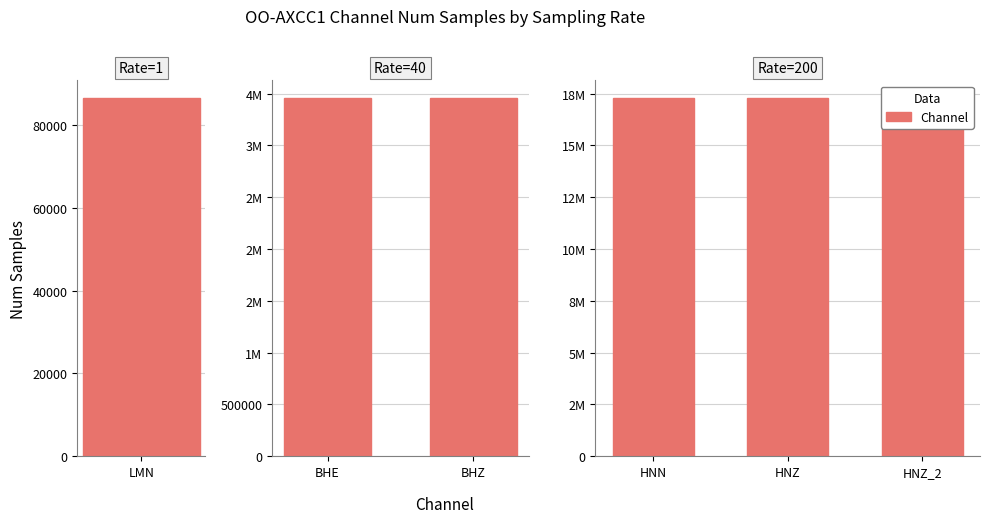

What position from the right is BHZ?

1